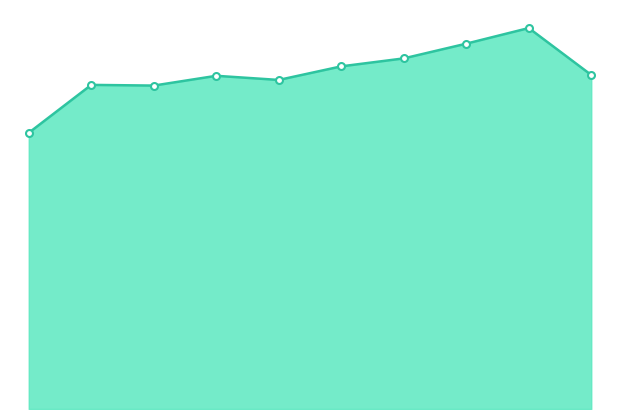

What is the difference between the maximum and minimum values?

1.1